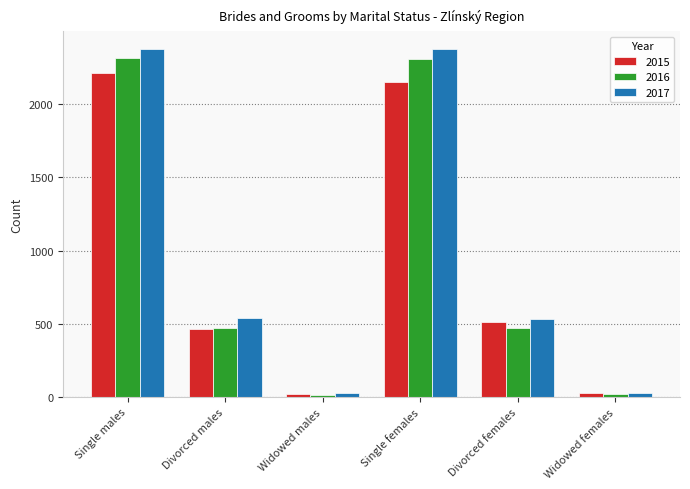

What position from the right is Divorced males?

5